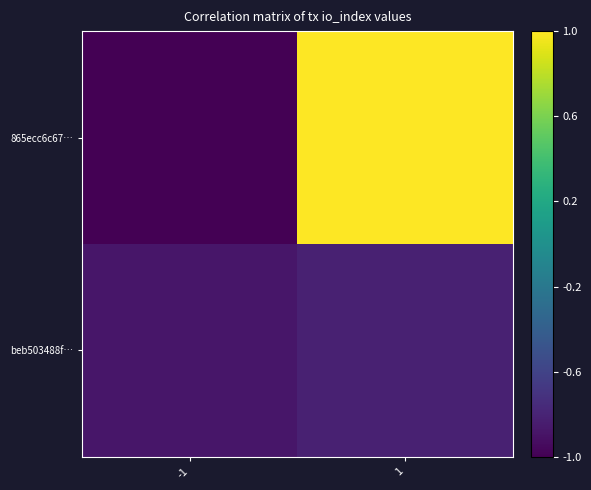

What is the minimum value shown in the chart?

-1.0